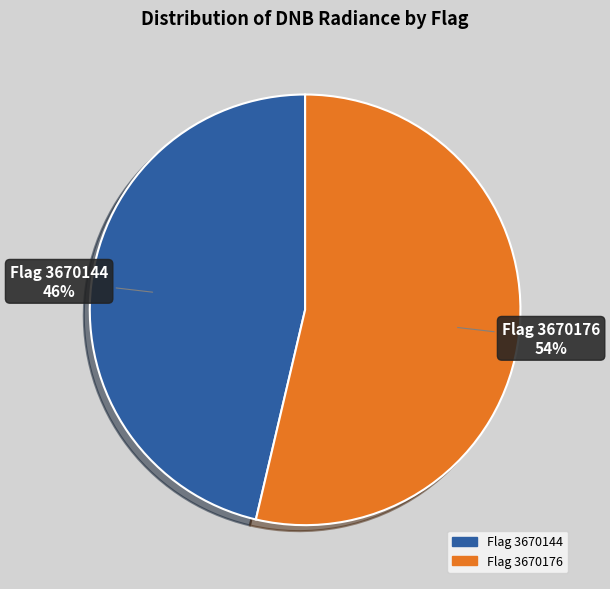

Is there any slice that represents more than half of the pie?

Yes